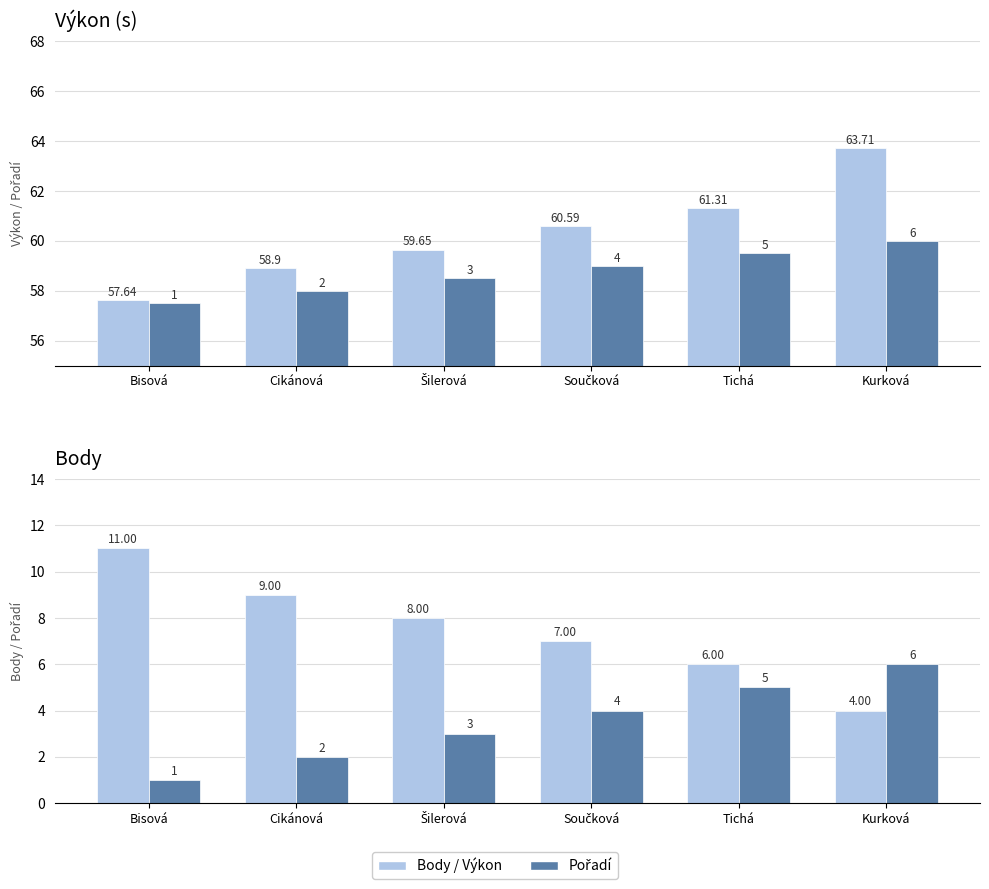

How many Body values are between 6 and 9?

4